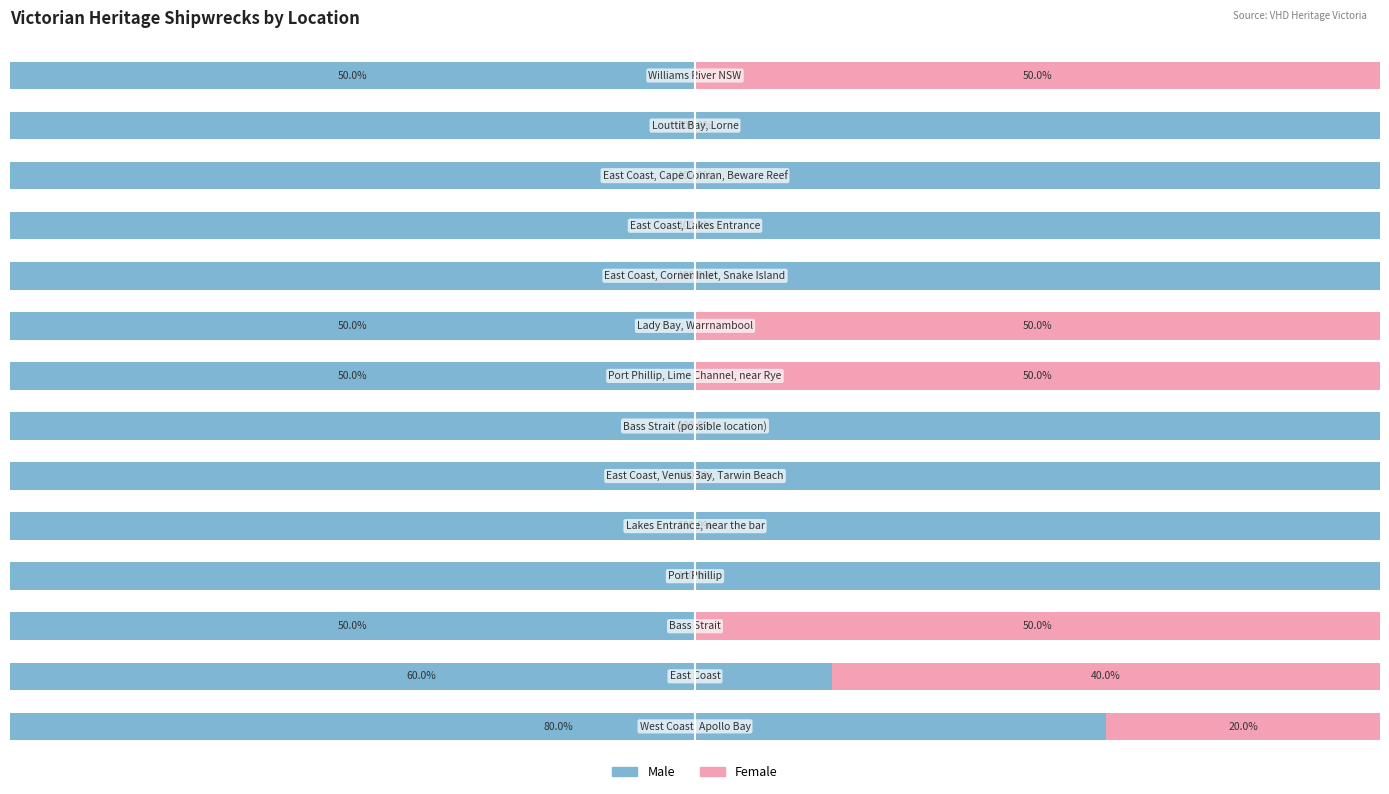

What are all the series names shown in the legend?

Male, Female